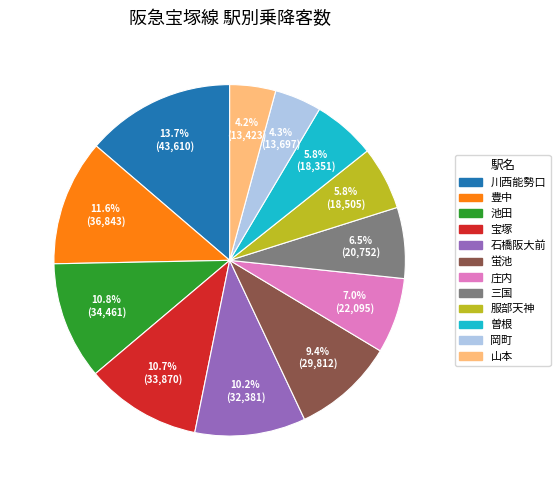

Which category has the biggest portion of the pie?

川西能勢口